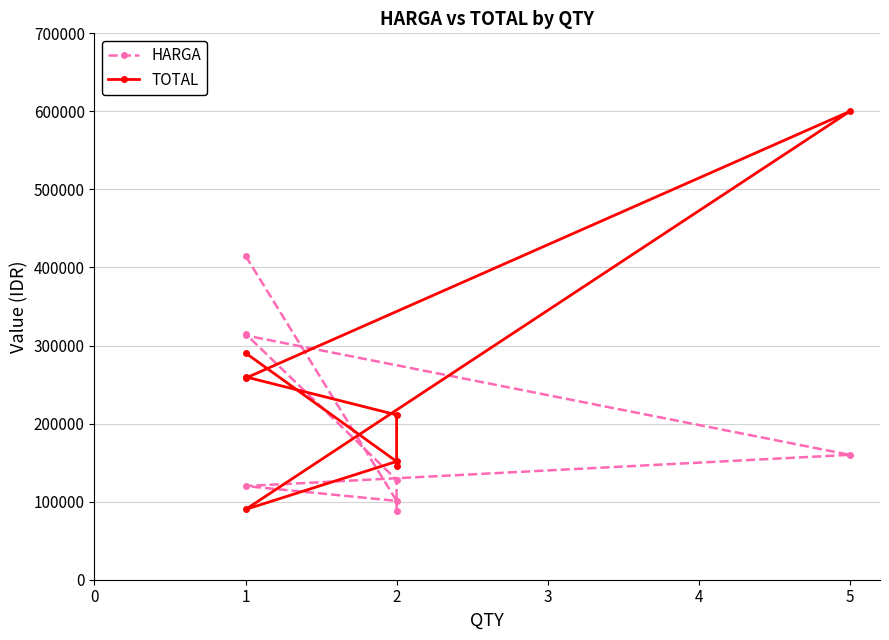

Does the chart display data point markers on the line(s)?

Yes